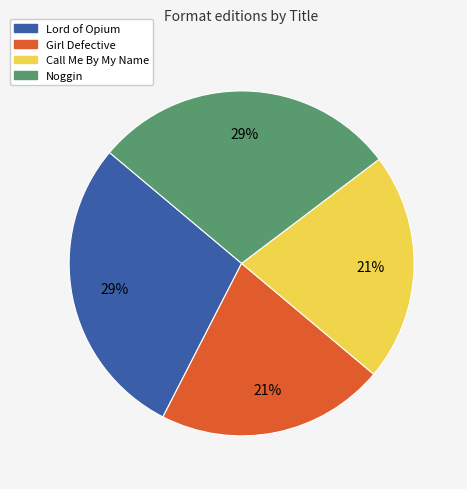

To the nearest percent, what is the average slice percentage?

25%